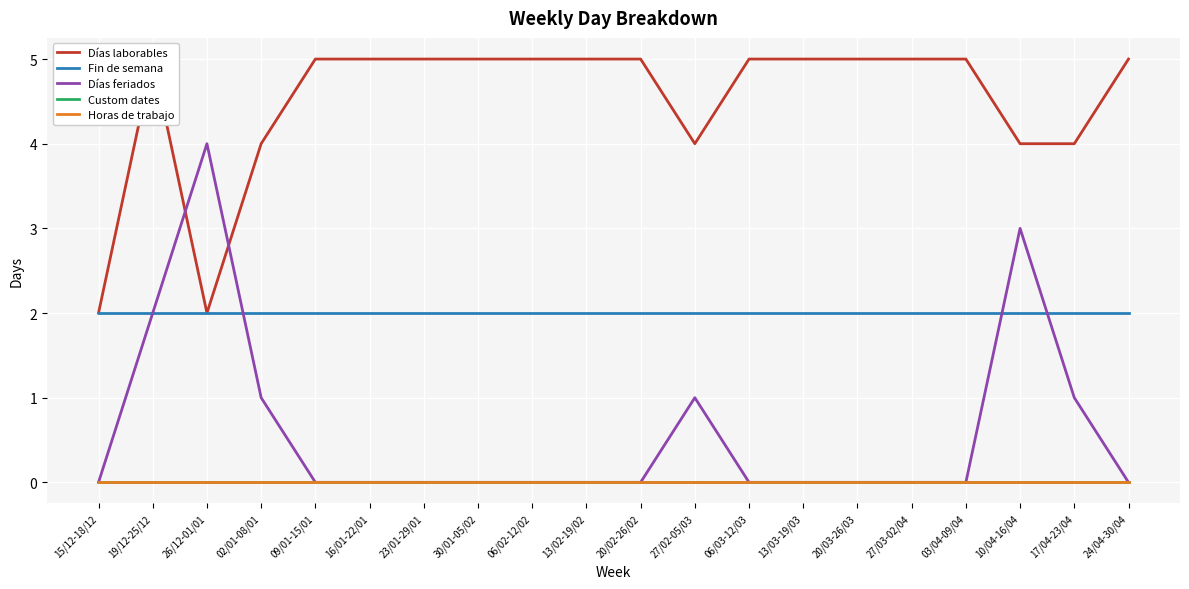

The value of Fin de semana at 19/12-25/12 is 2. True or false?

True